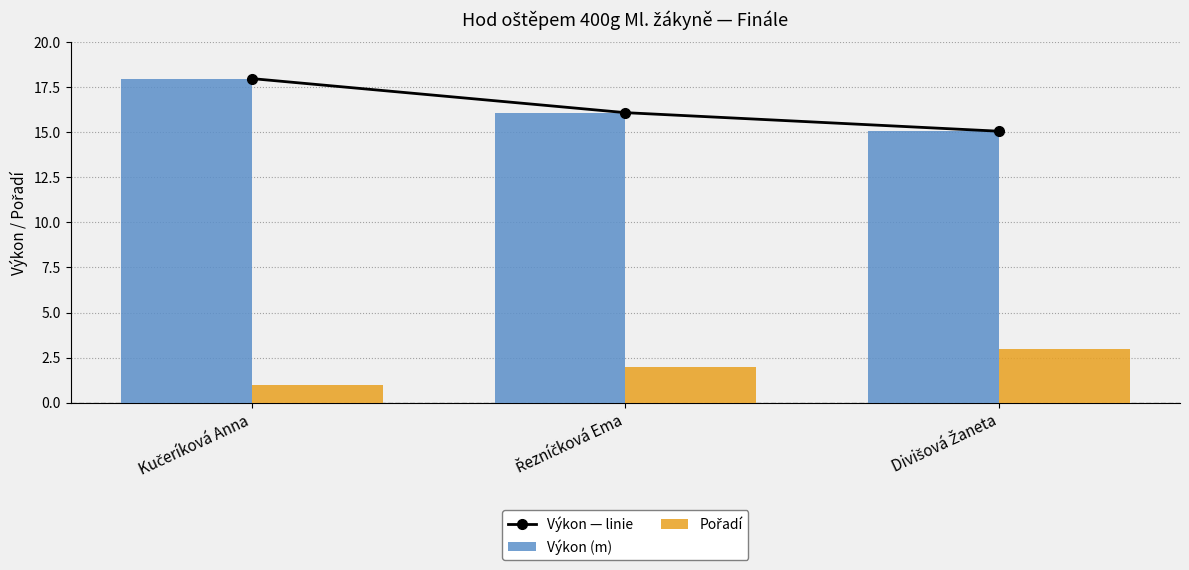

What is the sum of all Výkon (m) values?

49.1